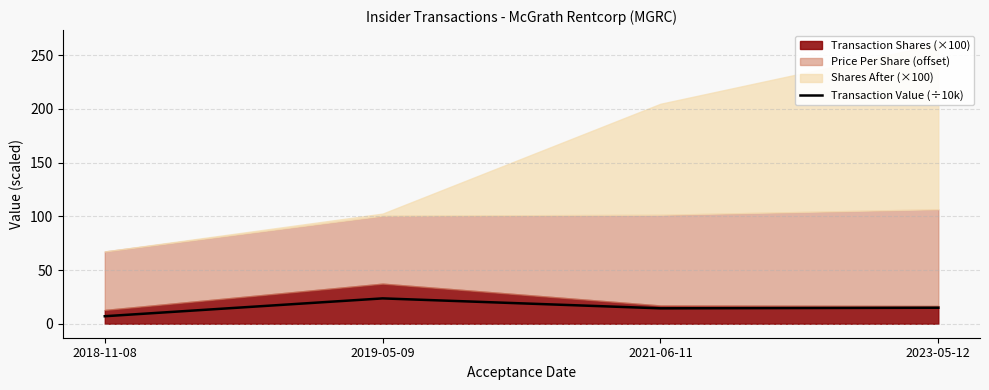

Reading left to right, extract all data points from this chart.

2018-11-08=7.0	2019-05-09=23.6	2021-06-11=14.3	2023-05-12=14.9